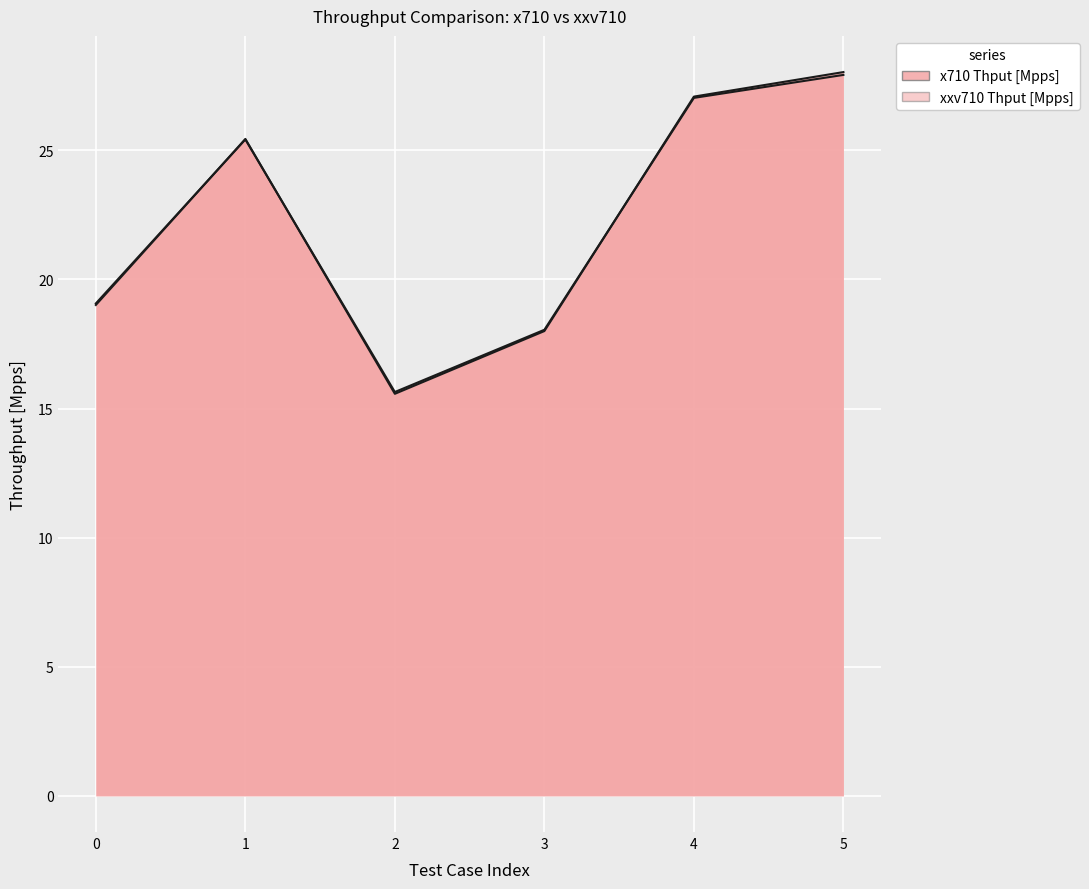

How many times do x710 Thput [Mpps] and xxv710 Thput [Mpps] cross each other?

3